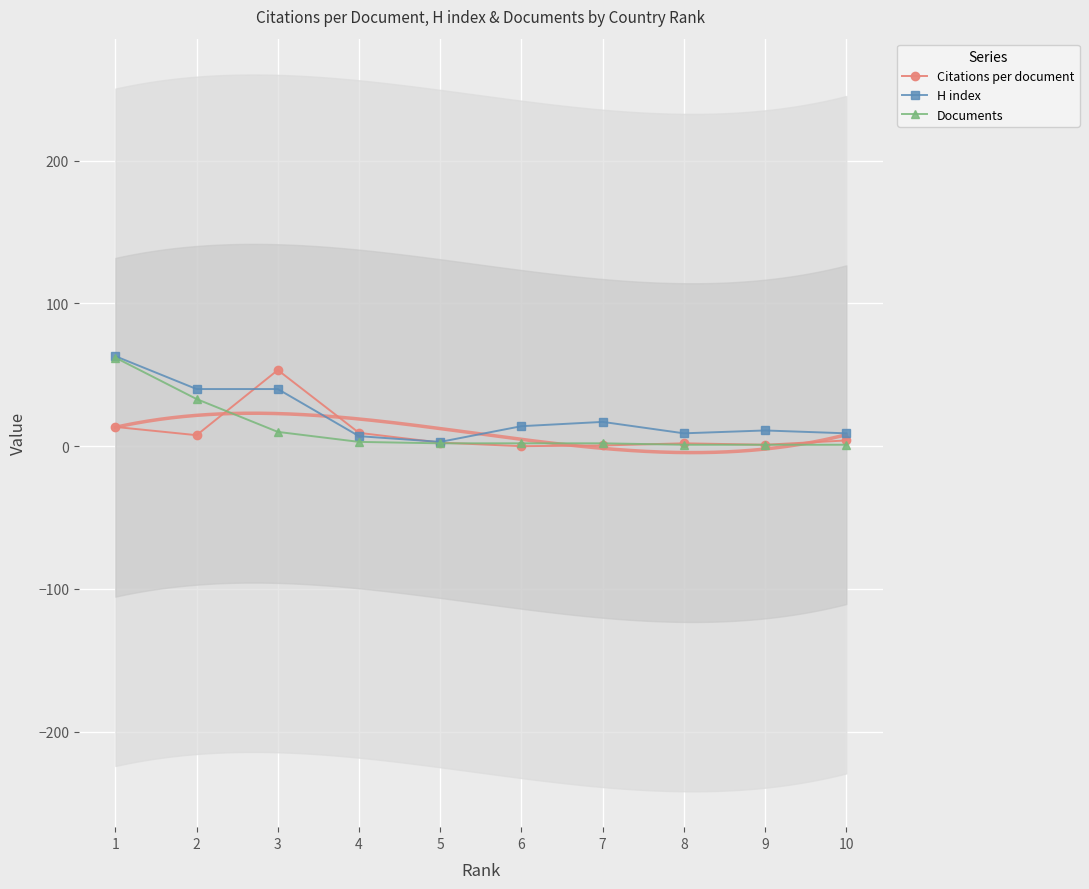

Reading left to right, what are all the values shown in this chart?

Citations per document: 13.5	7.7	53.3	9.3	2.5	0.0	0.5	2.0	1.0	4.0
H index: 63.0	40.0	40.0	7.0	3.0	14.0	17.0	9.0	11.0	9.0
Documents: 62.0	33.0	10.0	3.0	2.0	2.0	2.0	1.0	1.0	1.0